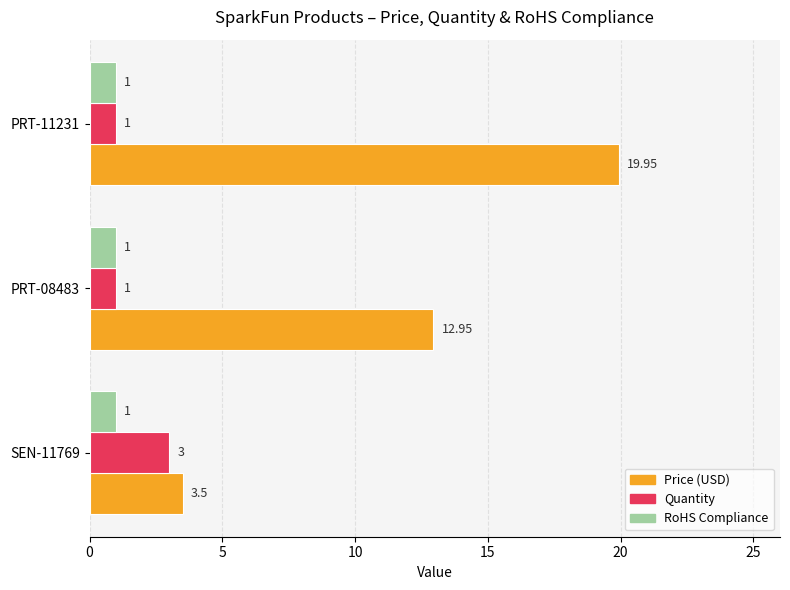

What are all the series names shown in the legend?

Price (USD), Quantity, RoHS Compliance